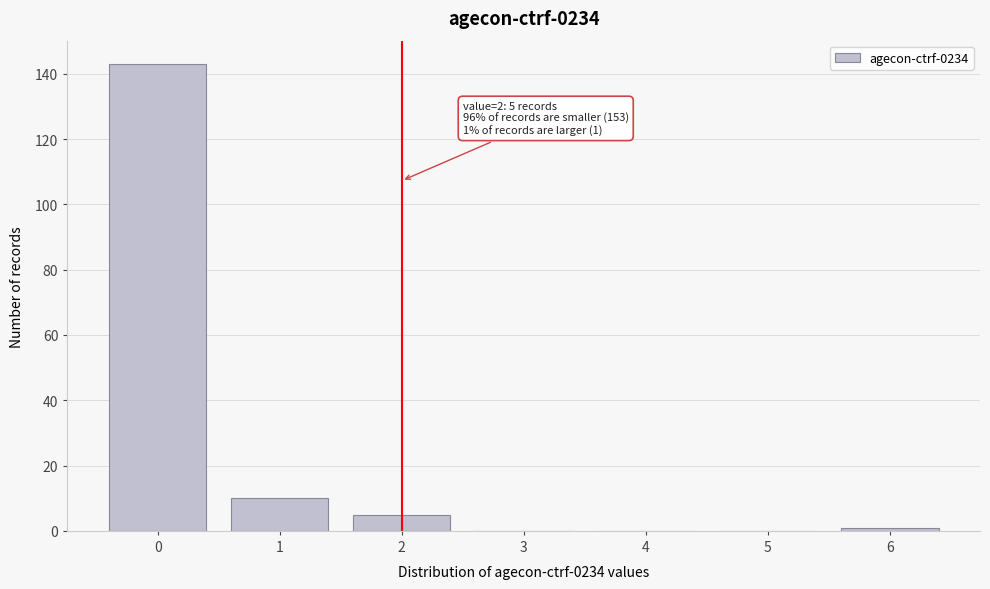

Over which range of the x-axis is the bar tallest?

-0.5 to 0.5